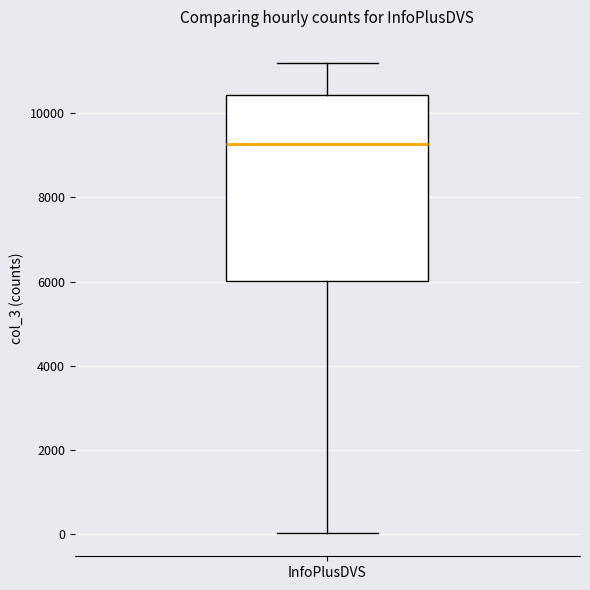

Read this box plot against the y-axis: the position of the median line, the range covered by the box, and the ends of both whiskers. The values are not printed on the chart, so give them approximately, as read against the axis.

median 9200, box 6000 to 10400, whiskers 0 to 11200